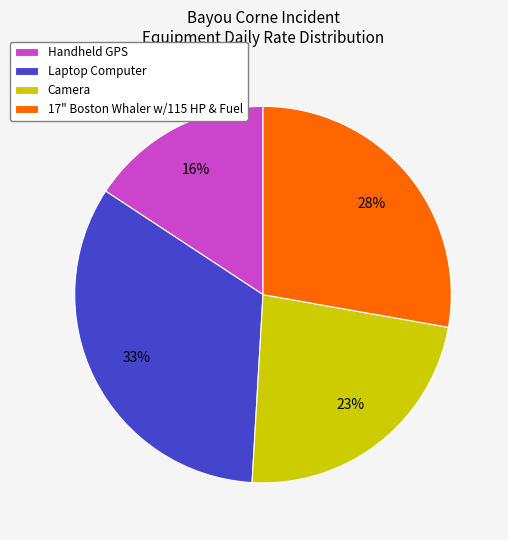

Do 17" Boston Whaler w/115 HP & Fuel and Camera together represent more than half of the pie?

Yes